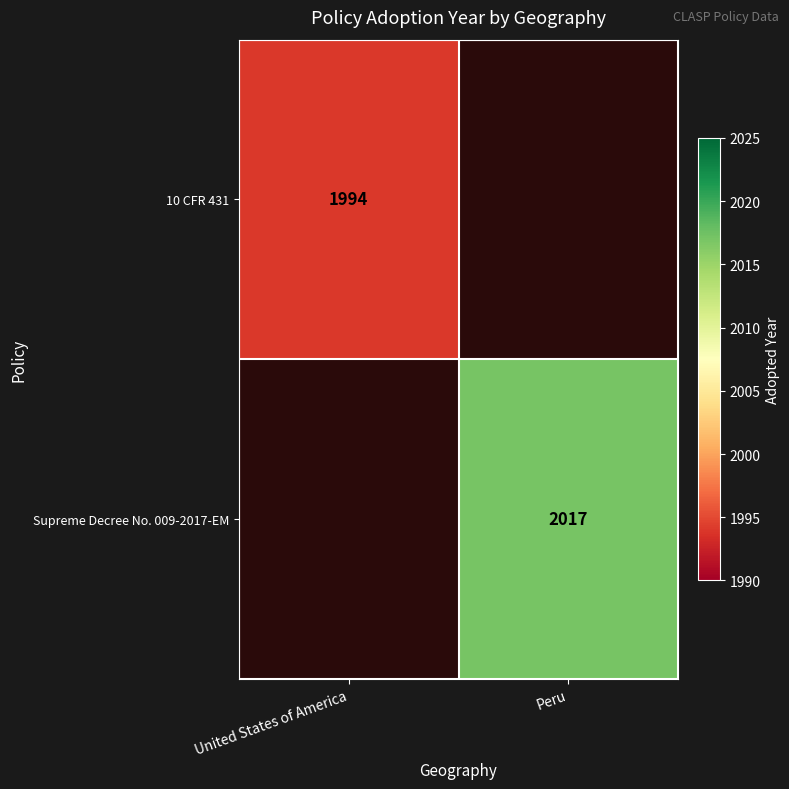

The value of 10 CFR 431 at United States of America is 1003. True or false?

False